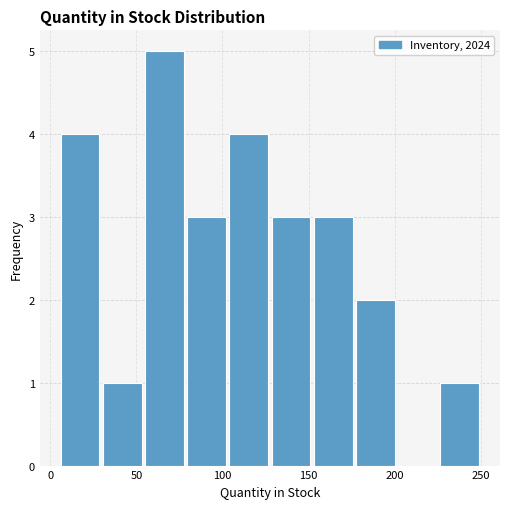

What is the height of the bar covering 152.0 to 176.5 on the x-axis? Neither the bar edges nor the heights are printed on the chart, so give them approximately, as read against the axes.

3